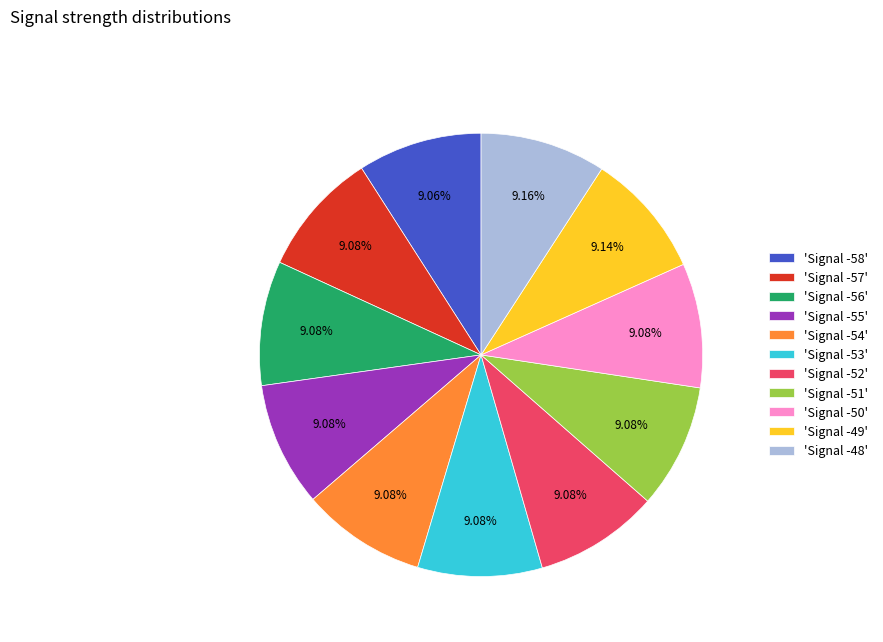

Is there any slice that represents more than half of the pie?

No